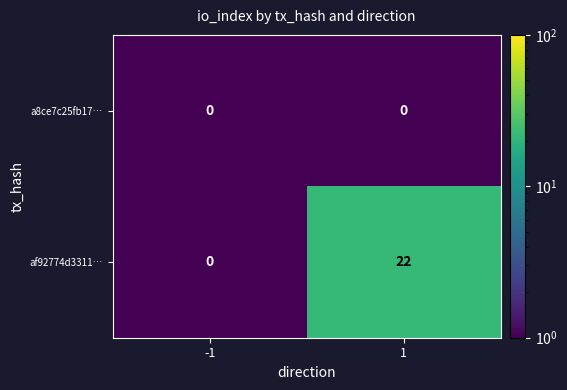

The value of a8ce7c25fb17… at -1 is 0. True or false?

True